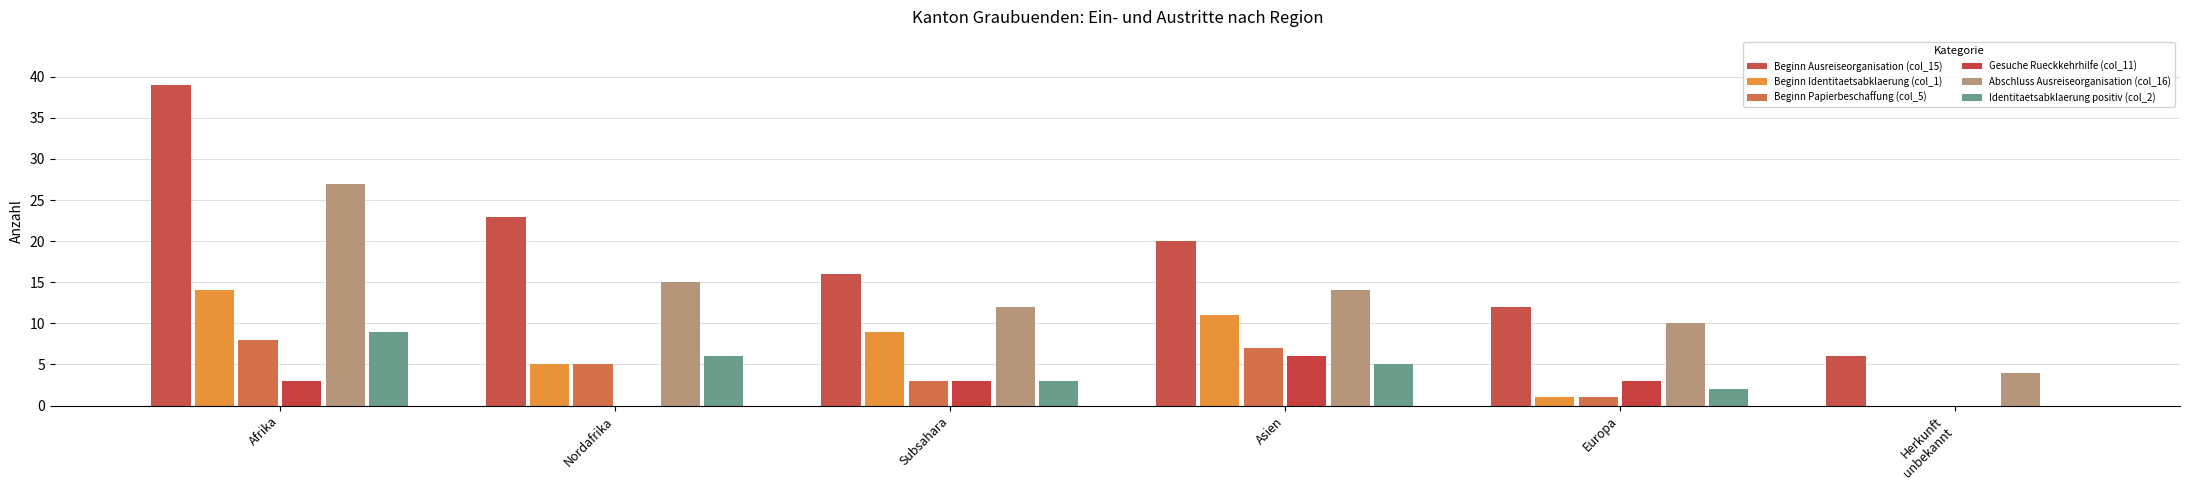

Reading right to left, what are all the values shown in this chart?

Beginn Ausreiseorganisation (col_15): 6	12	20	16	23	39
Beginn Identitaetsabklaerung (col_1): 0	1	11	9	5	14
Beginn Papierbeschaffung (col_5): 0	1	7	3	5	8
Gesuche Rueckkehrhilfe (col_11): 0	3	6	3	0	3
Abschluss Ausreiseorganisation (col_16): 4	10	14	12	15	27
Identitaetsabklaerung positiv (col_2): 0	2	5	3	6	9